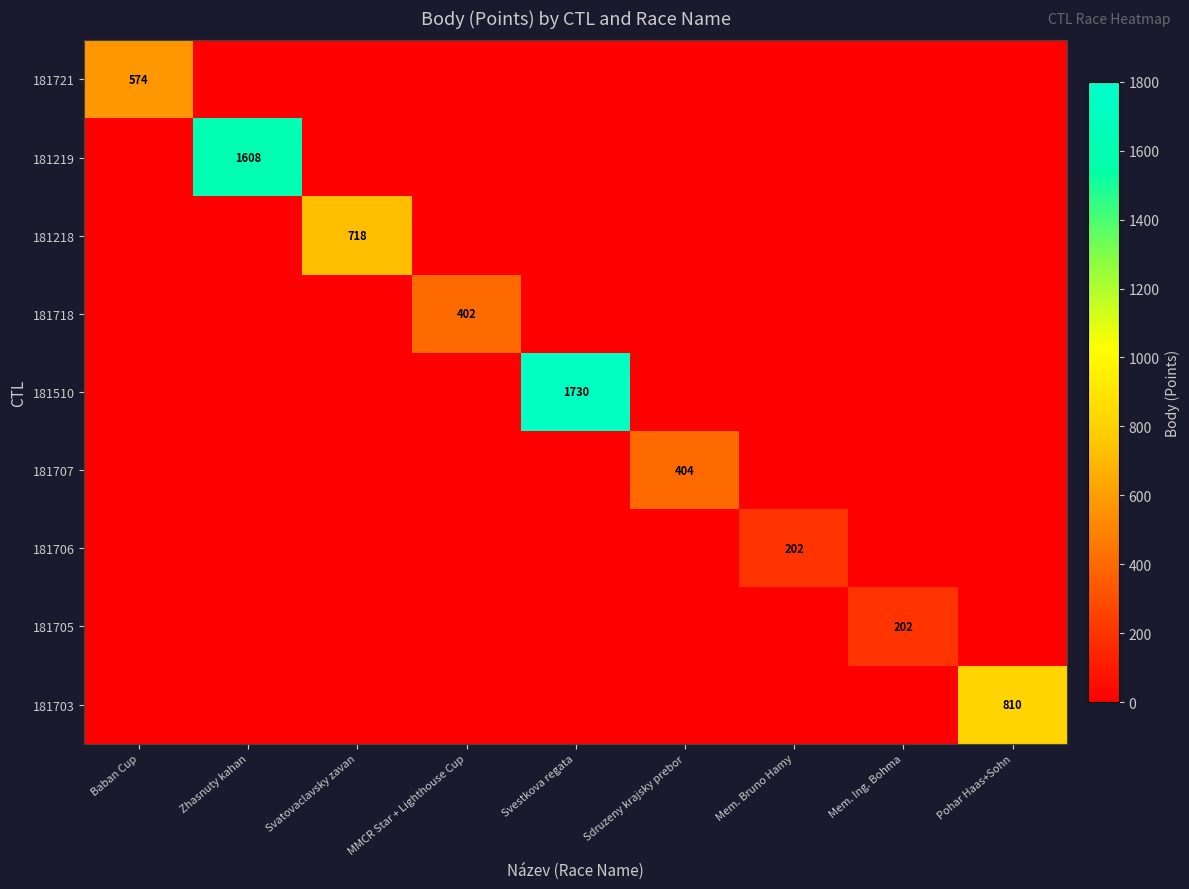

Count the number of data series in this chart.

9